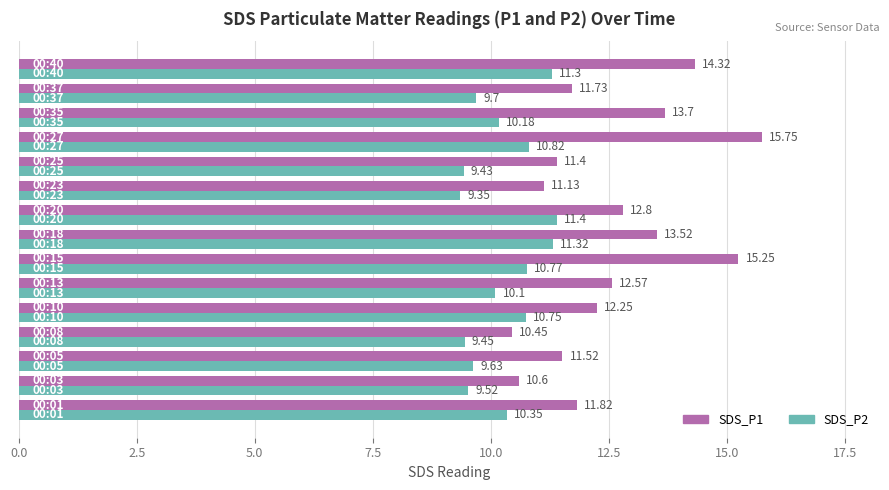

At how many categories does at least one series exceed 9?

15